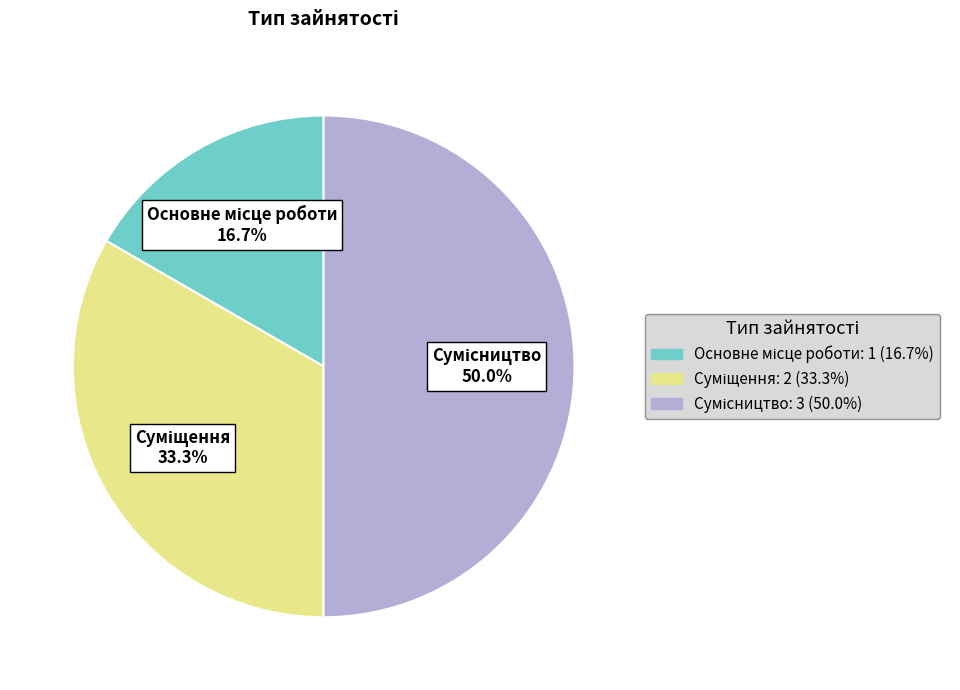

Count the number of slices in the pie.

3